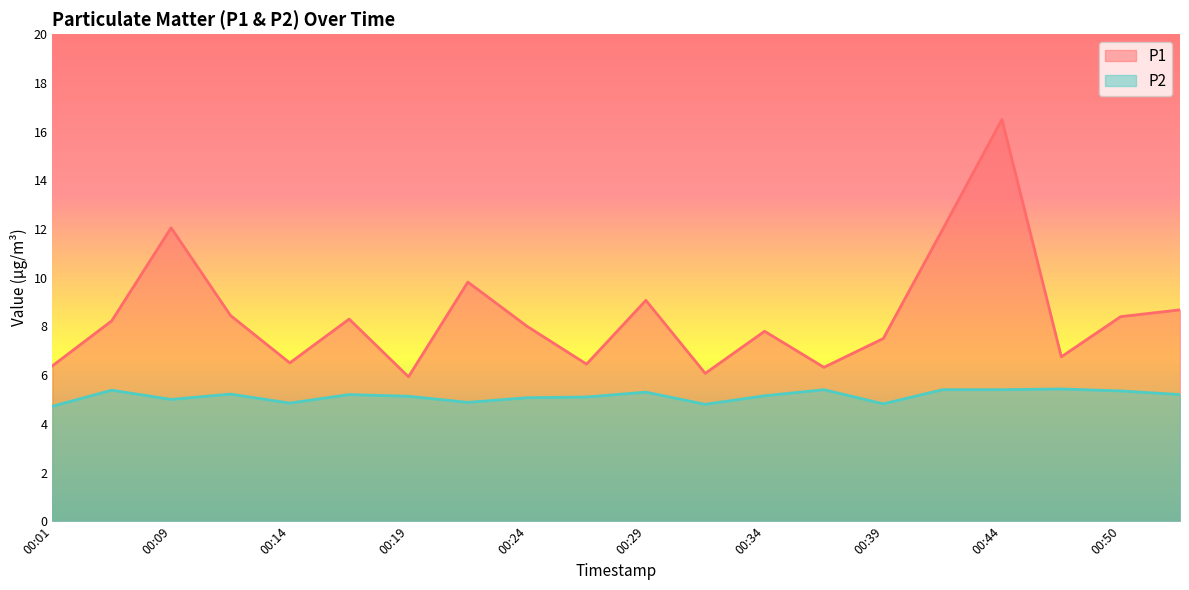

What is the difference between the maximum and minimum values in the P1 series?

10.6